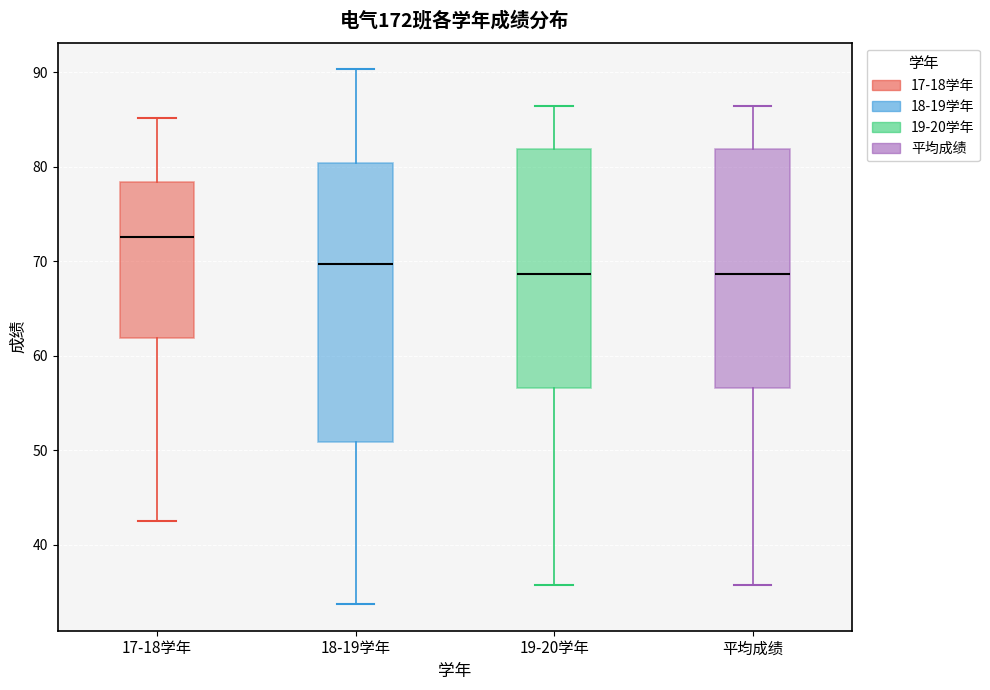

Which box is the tallest, from its lower edge to its upper edge?

18-19学年